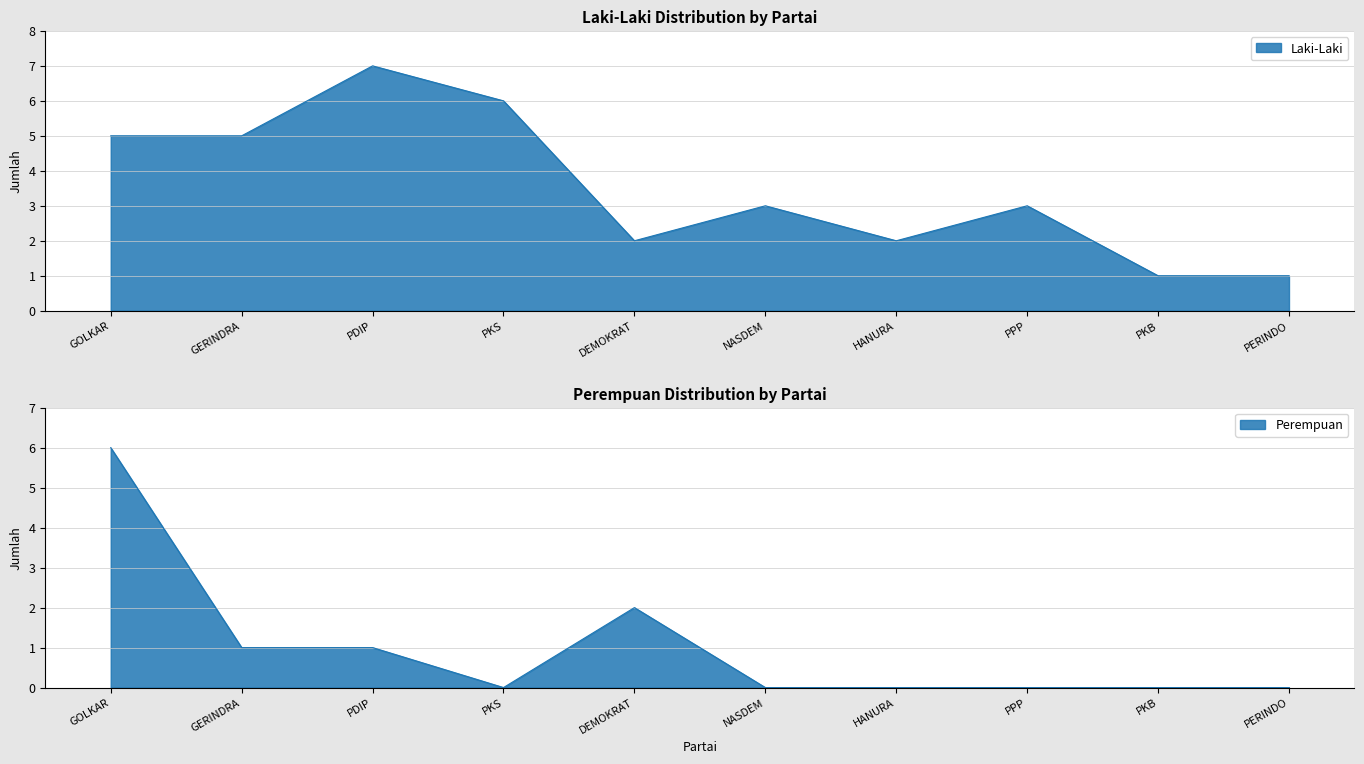

What is the sum of the Perempuan values at GERINDRA and PERINDO?

1